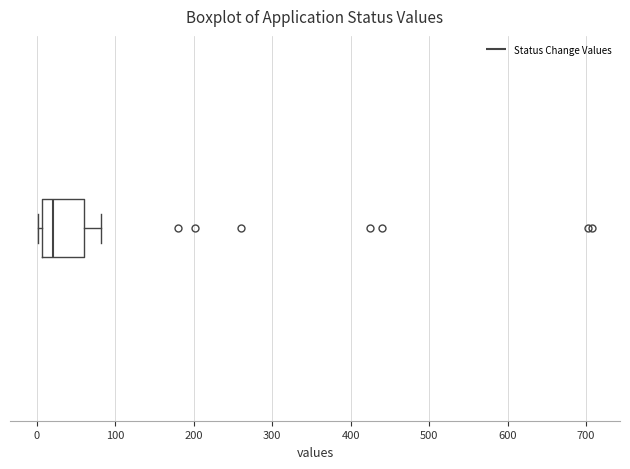

Read this box plot against the x-axis: the position of the median line, the range covered by the box, and the ends of both whiskers. The values are not printed on the chart, so give them approximately, as read against the axis.

median 20, box 10 to 60, whiskers 0 to 80